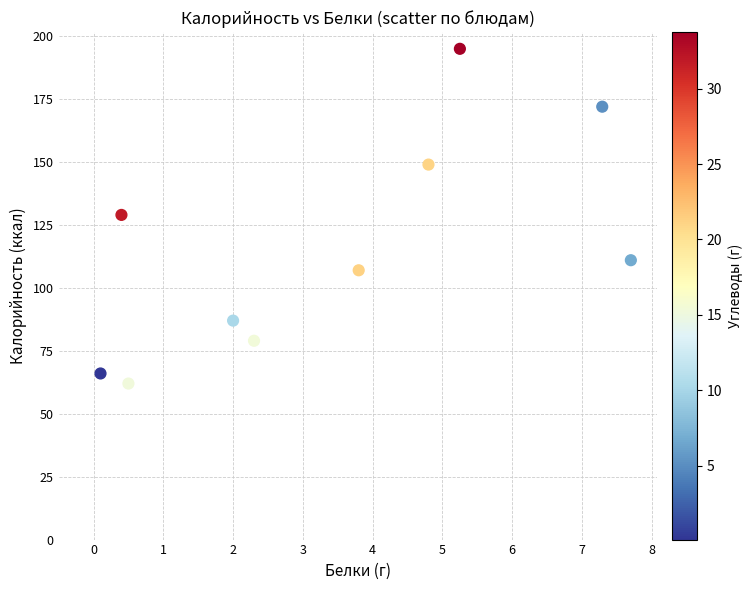

What is the range of Y values (max minus min)?

133